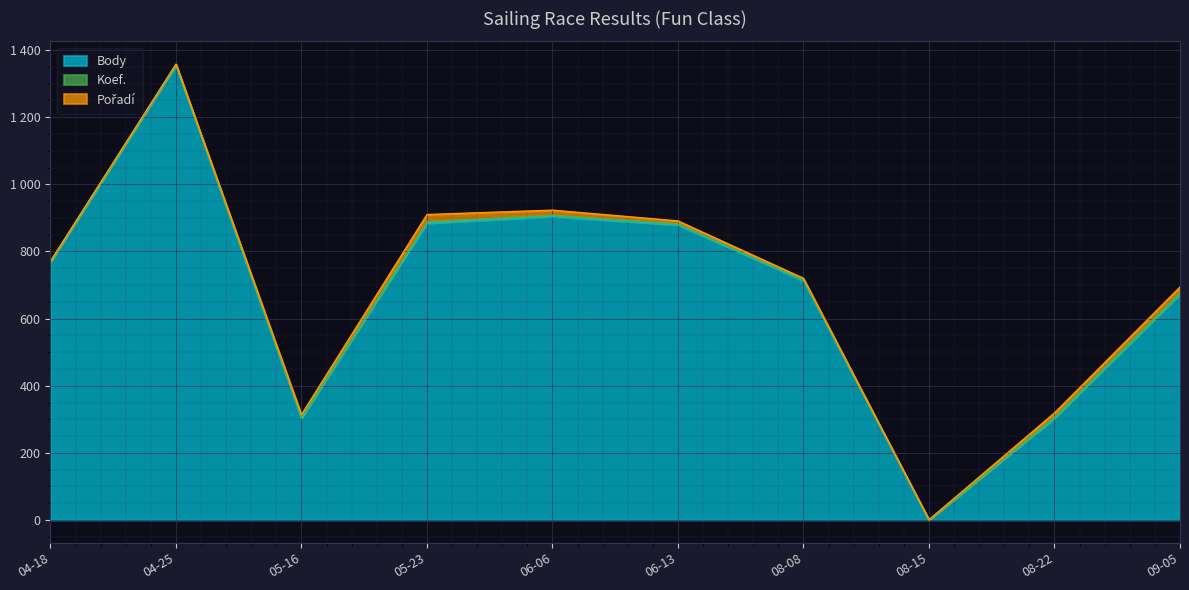

How many data points in Pořadí are less than 9?

5